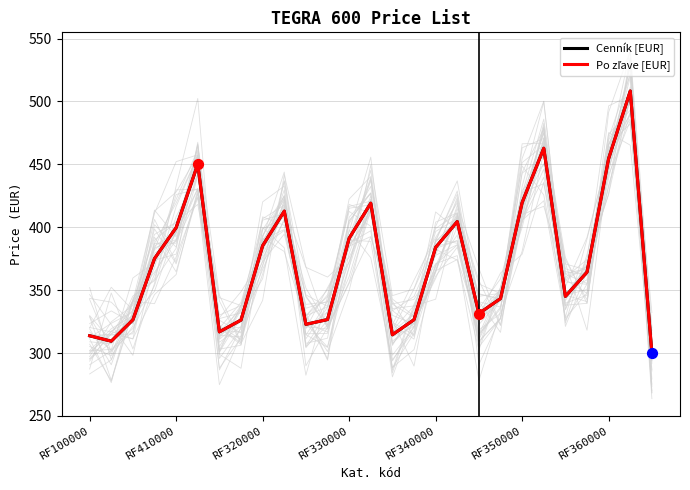

Is the value of Cenník [EUR] at 26 greater than the value of Po zľave [EUR] at 23?

No